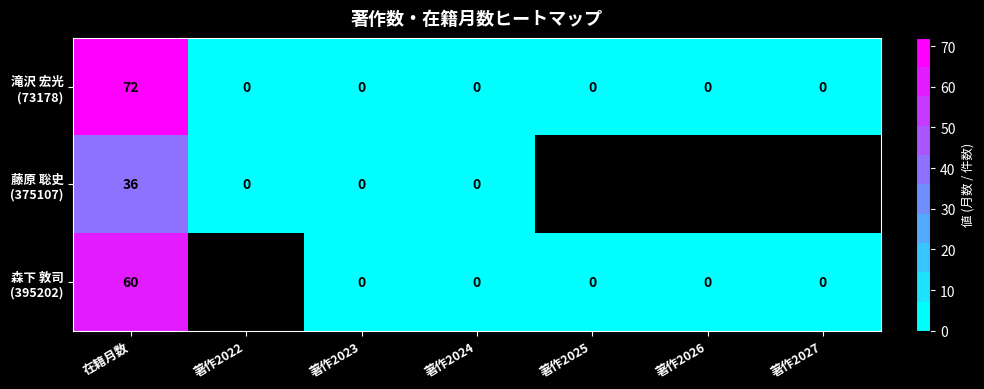

The value of 森下 敦司 (395202) at 著作2023 is 23.8. True or false?

False